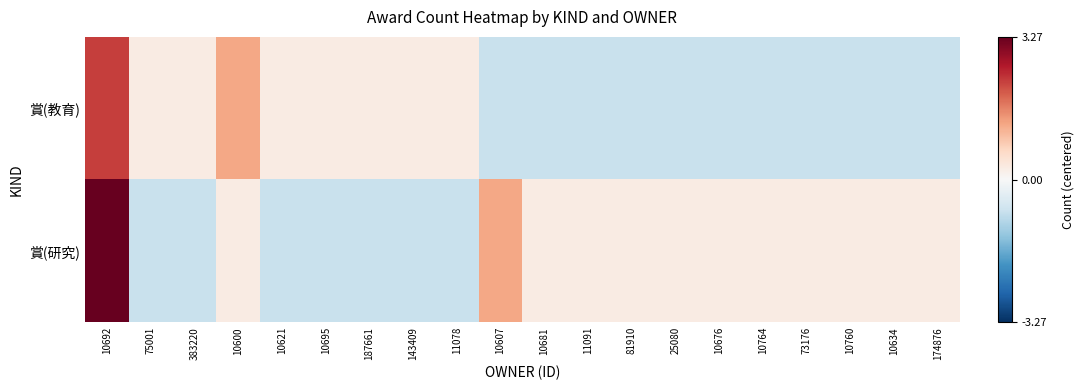

At how many categories does at least one series exceed 2?

1